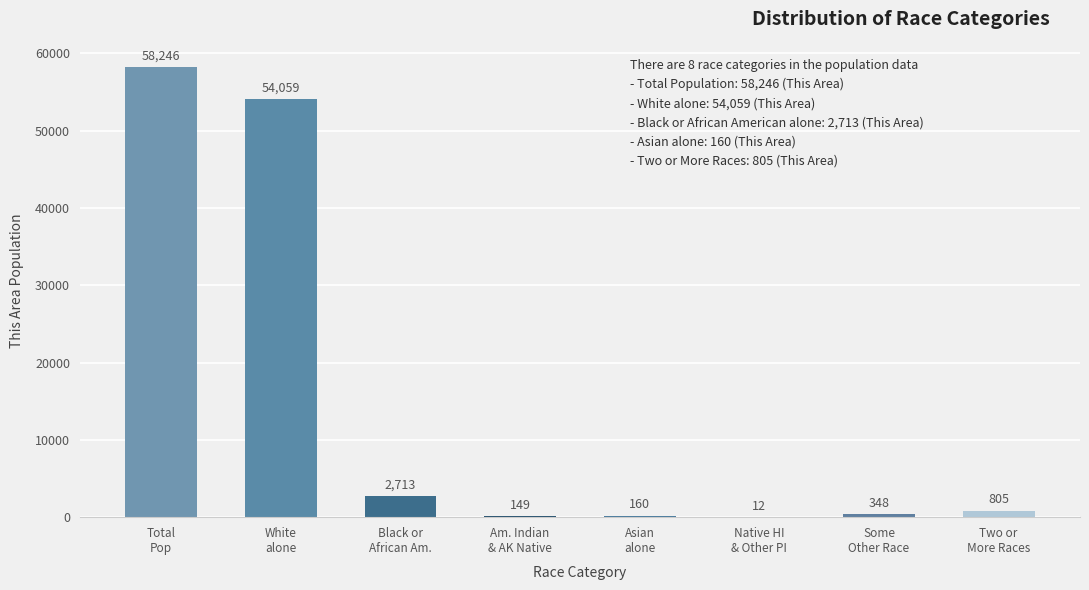

Are the bars grouped side by side (vs. stacked)?

No